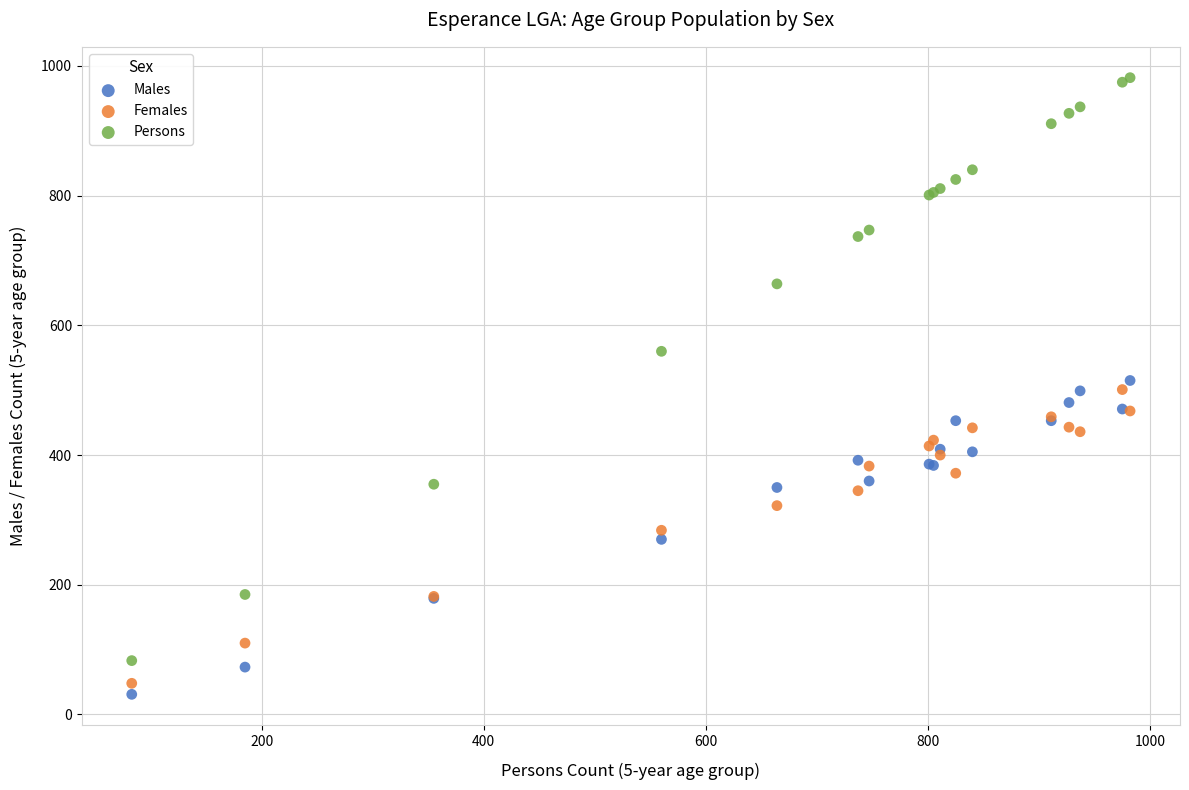

Which series contains the lowest Y value?

Males